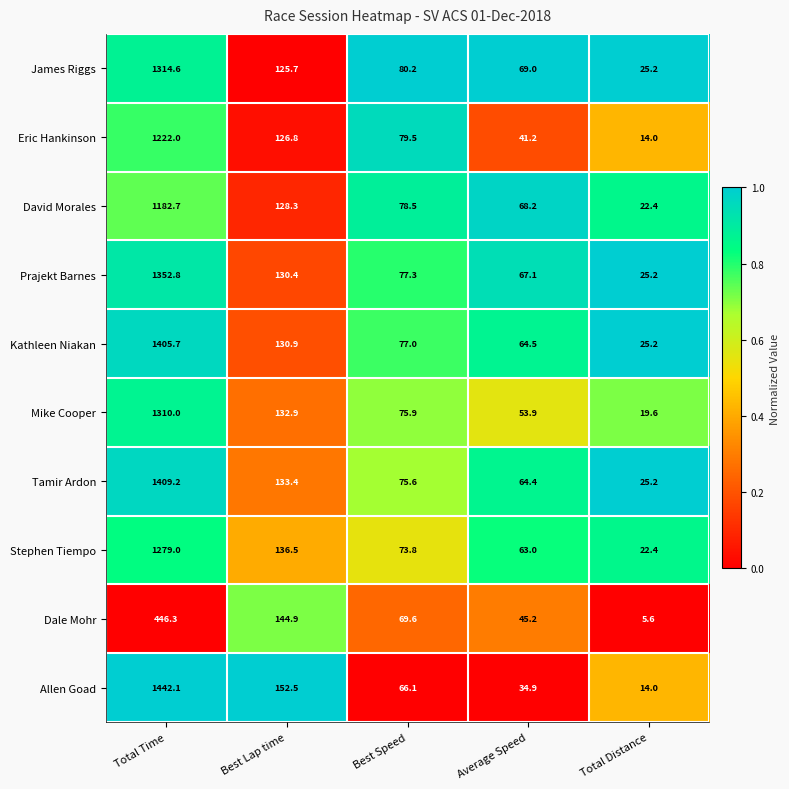

What is the difference between the David Morales values at Best Lap time and Best Speed?

49.8